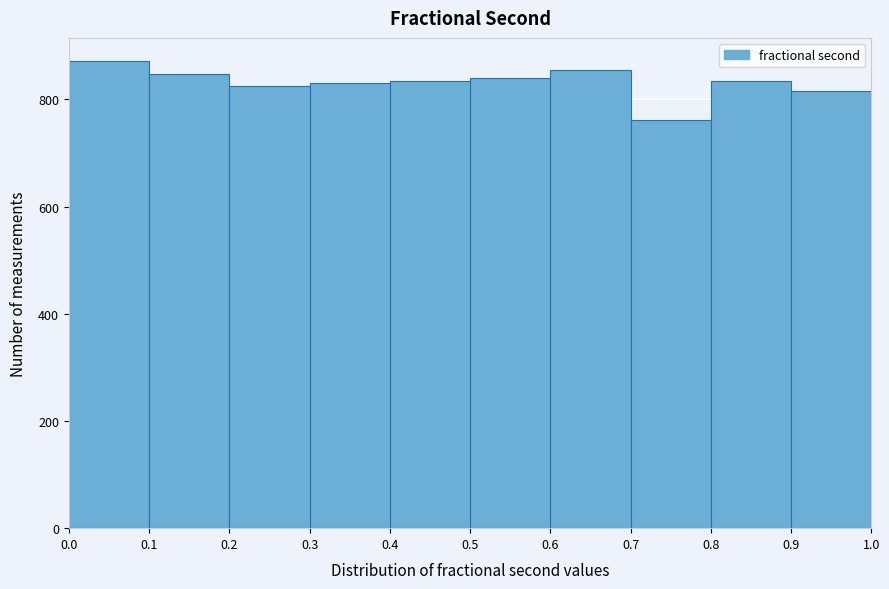

How tall is the bar that spans 0.2 to 0.3 on the x-axis? The values are not printed on the chart, so give them approximately, as read against the axis.

820